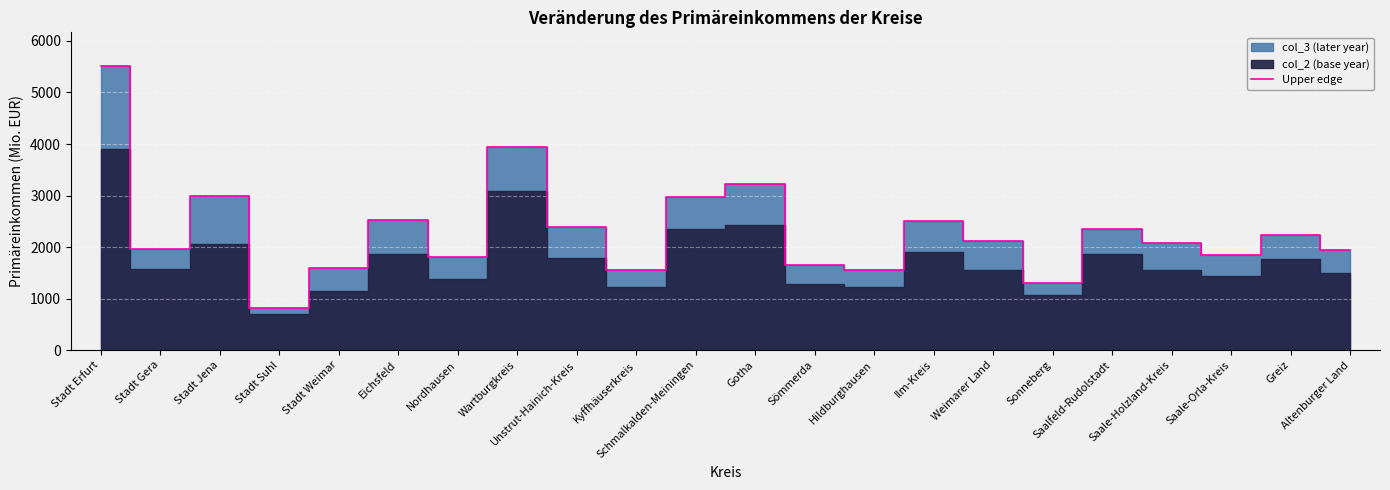

What is the change in value from Ilm-Kreis to Sonneberg?

-1196